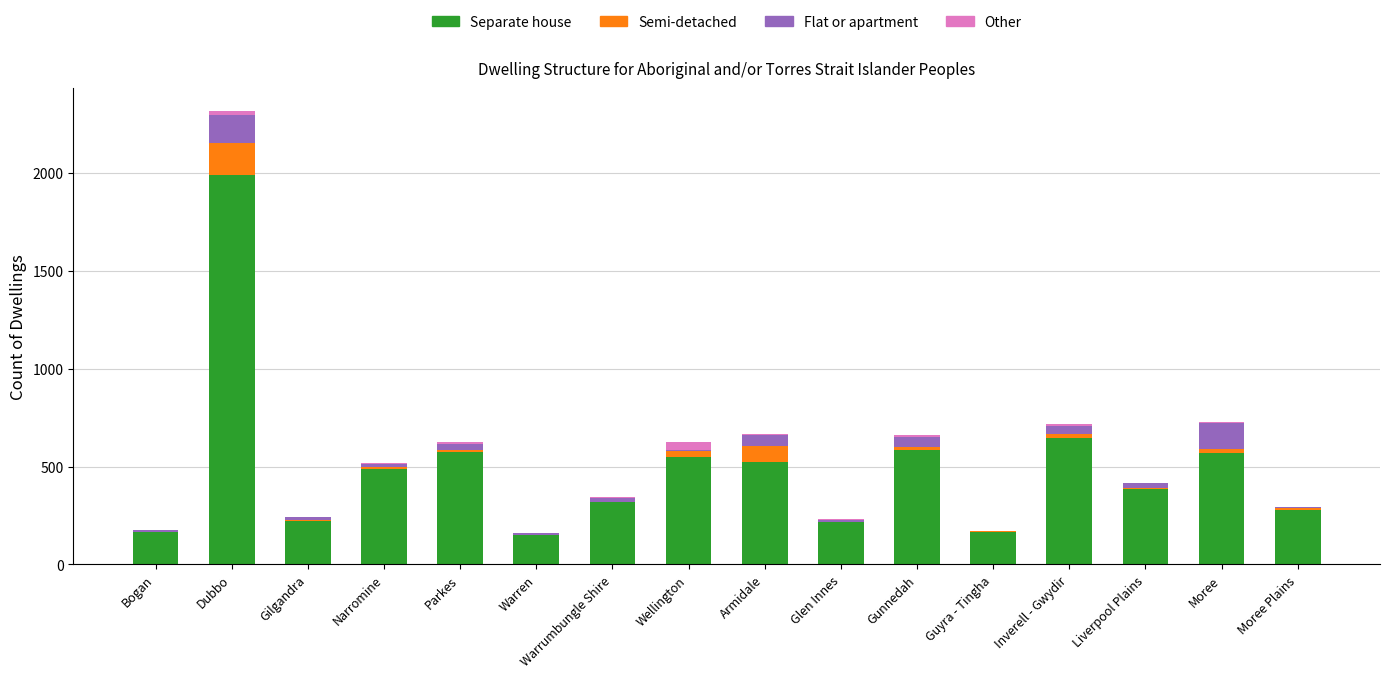

At which label does Separate house reach its peak?

Dubbo